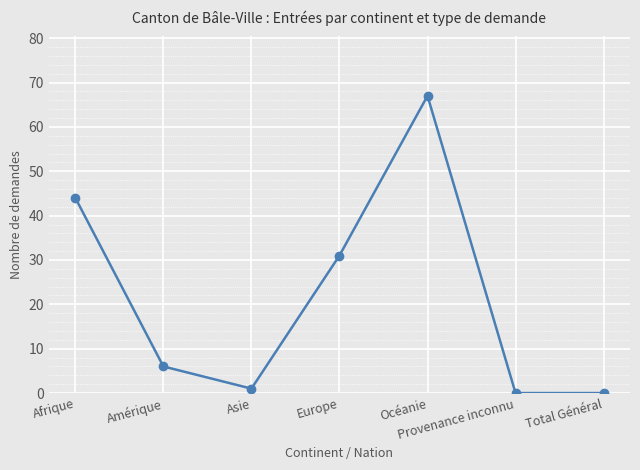

Is it true that the value at Europe is 31?

True